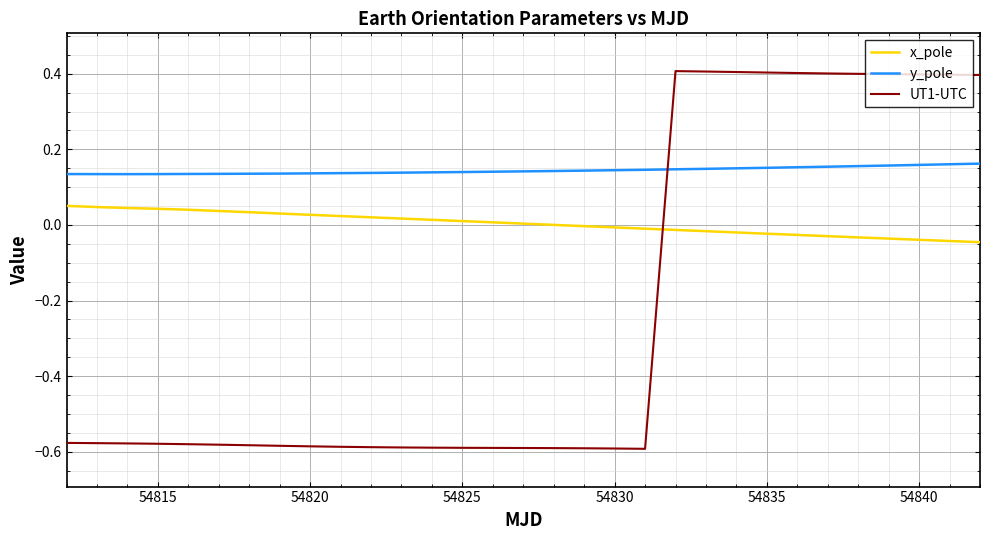

What are all the series names shown in the legend?

x_pole, y_pole, UT1-UTC